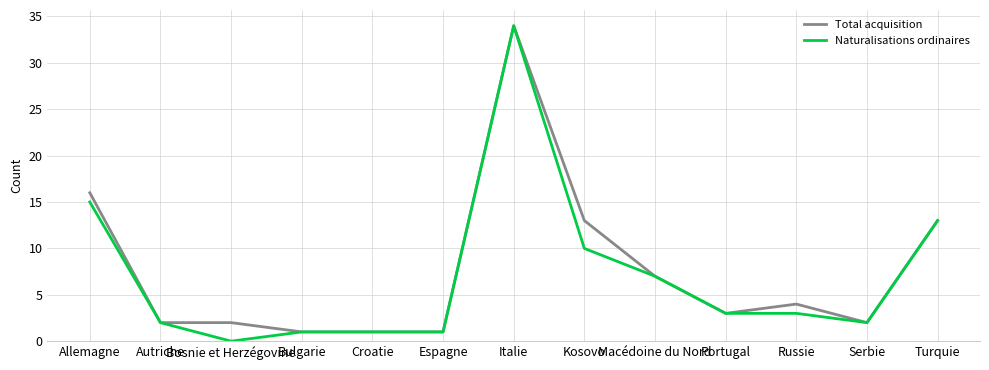

Reading left to right, transcribe all the data shown in this chart.

Total acquisition: Allemagne=16	Autriche=2	Bosnie et Herzégovine=2	Bulgarie=1	Croatie=1	Espagne=1	Italie=34	Kosovo=13	Macédoine du Nord=7	Portugal=3	Russie=4	Serbie=2	Turquie=13
Naturalisations ordinaires: Allemagne=15	Autriche=2	Bosnie et Herzégovine=0	Bulgarie=1	Croatie=1	Espagne=1	Italie=34	Kosovo=10	Macédoine du Nord=7	Portugal=3	Russie=3	Serbie=2	Turquie=13